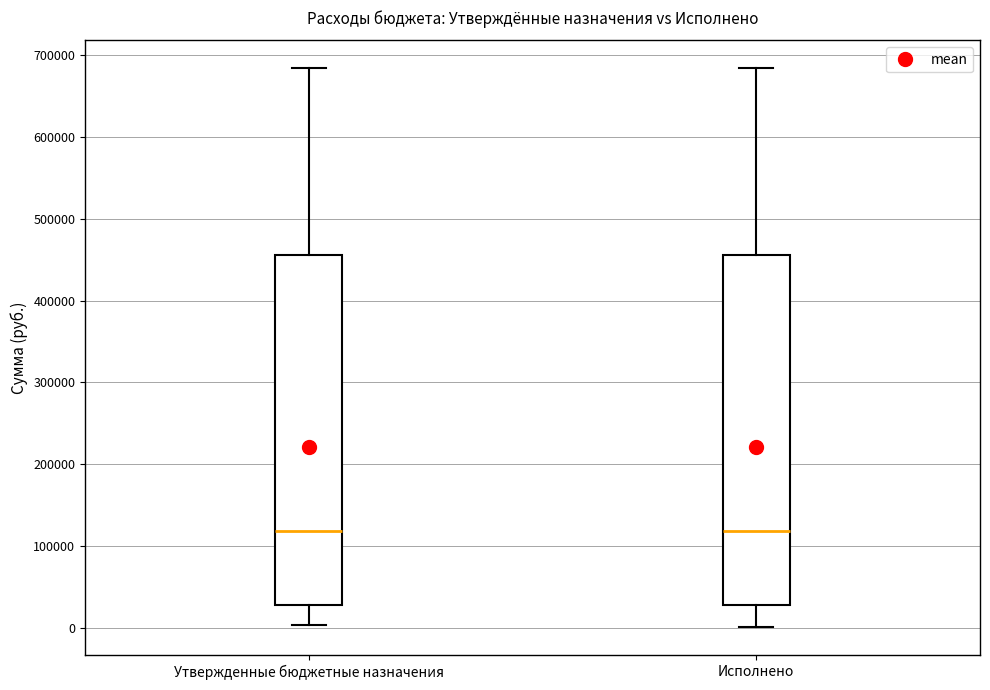

Reading left to right, transcribe this box plot: for each box, give where its median line is, the range the box spans, and where its two whiskers end, as read against the y-axis. The values are not printed on the chart, so give them approximately, as read against the axis.

Утвержденные бюджетные назначения: median 120000, box 30000 to 460000, whiskers 0 to 680000
Исполнено: median 120000, box 30000 to 460000, whiskers 0 to 680000